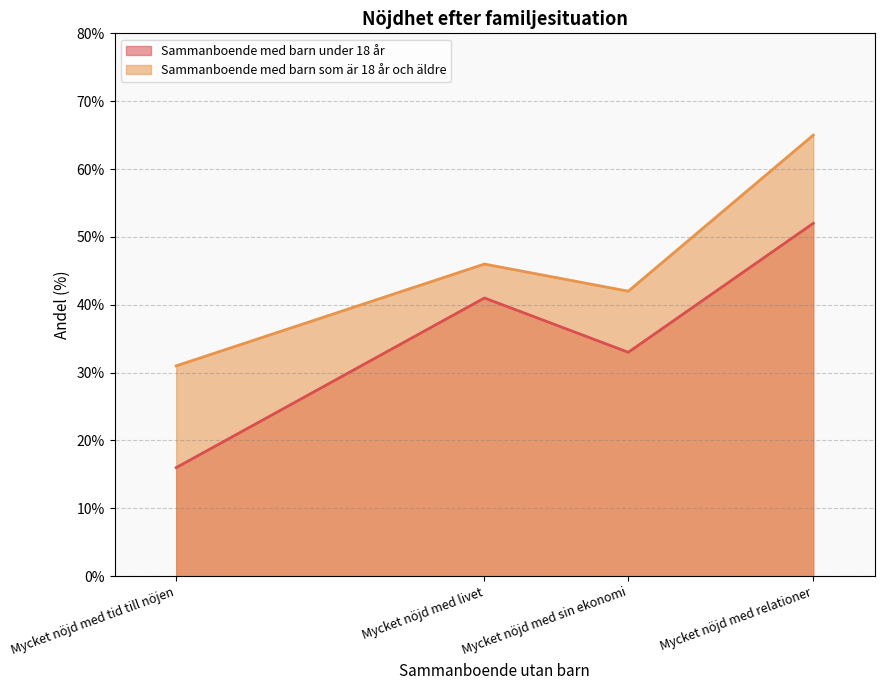

True or false: Sammanboende med barn som är 18 år och äldre has a value of 10 at Mycket nöjd med livet.

False